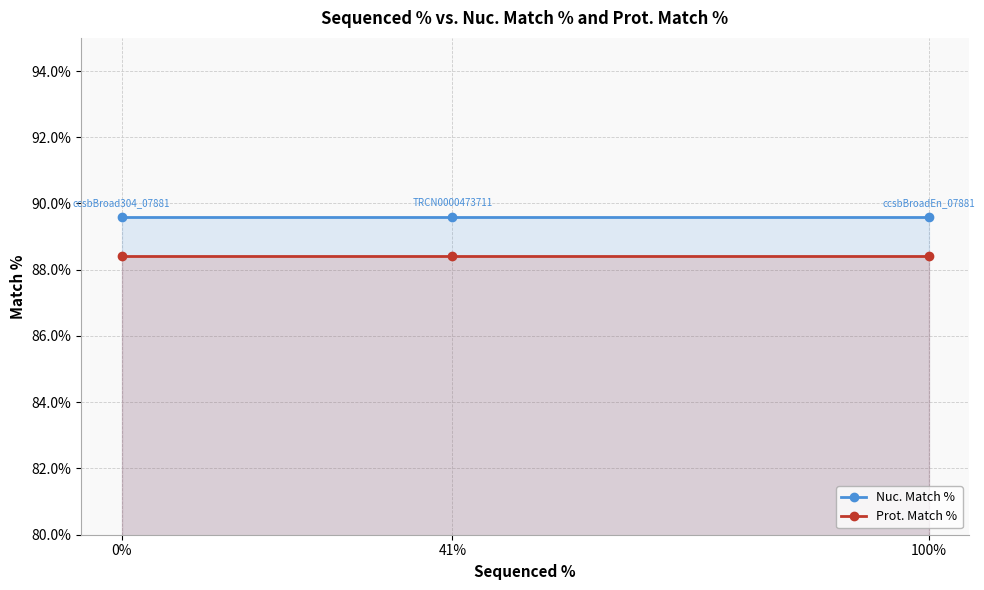

Reading left to right, extract all data points from this chart.

Nuc. Match %: 0%=89.6	41%=89.6	100%=89.6
Prot. Match %: 0%=88.4	41%=88.4	100%=88.4